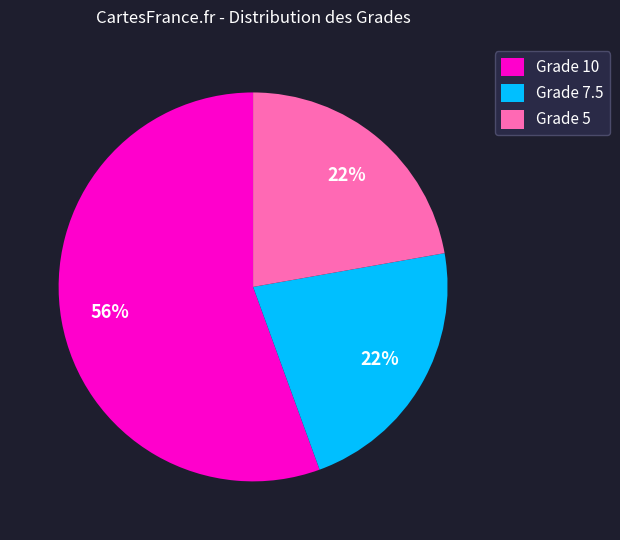

Which category has the biggest portion of the pie?

Grade 10